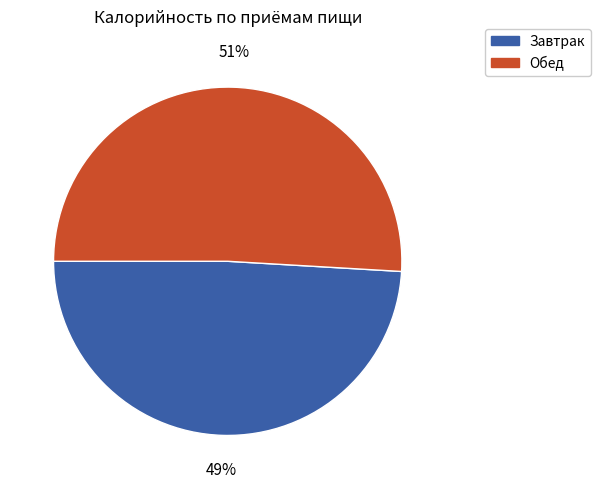

Combined, do Обед and Завтрак account for over 50%?

Yes